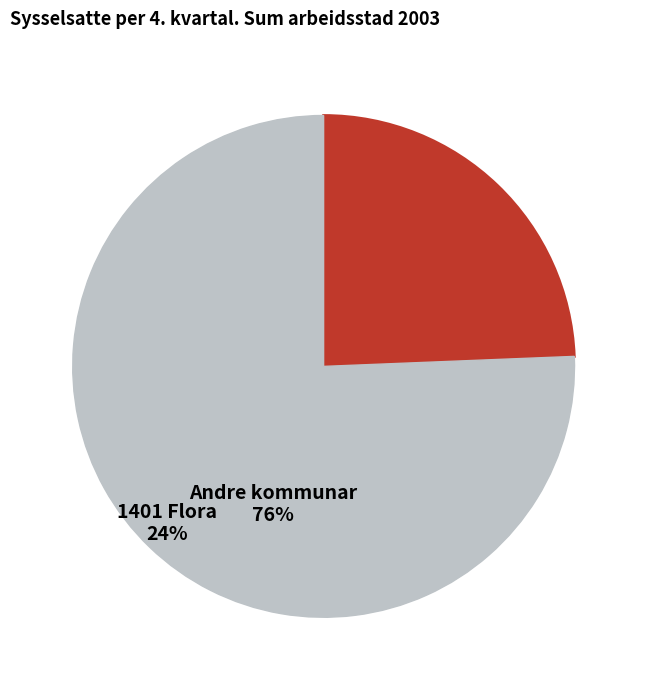

Is there any slice that represents more than half of the pie?

Yes